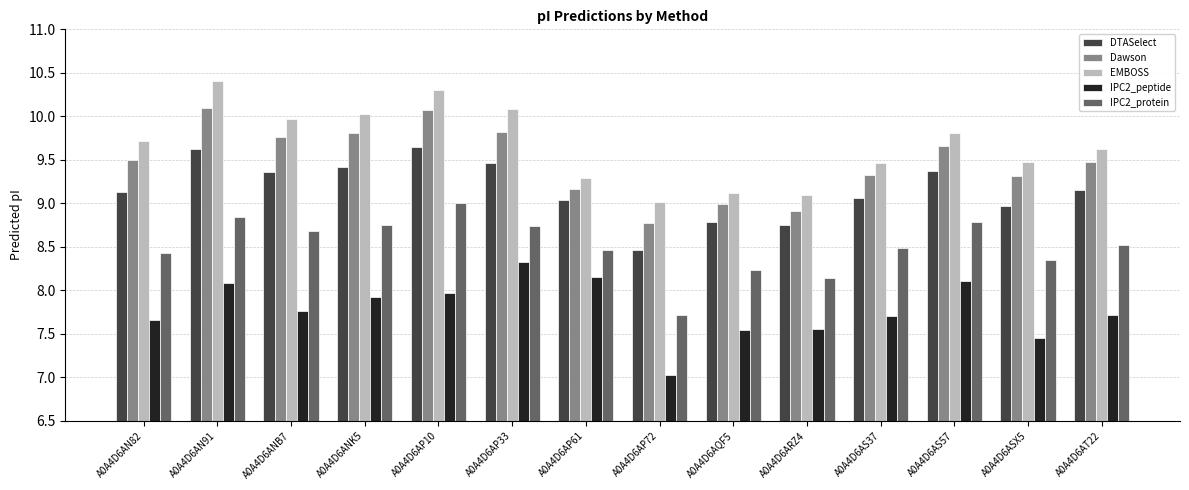

What is the total value across all series at A0A4D6AP33?

46.4